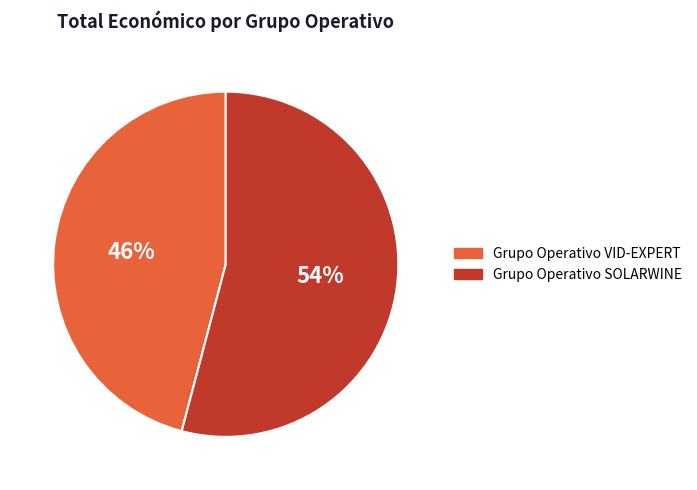

Is there a majority slice in this chart?

Yes